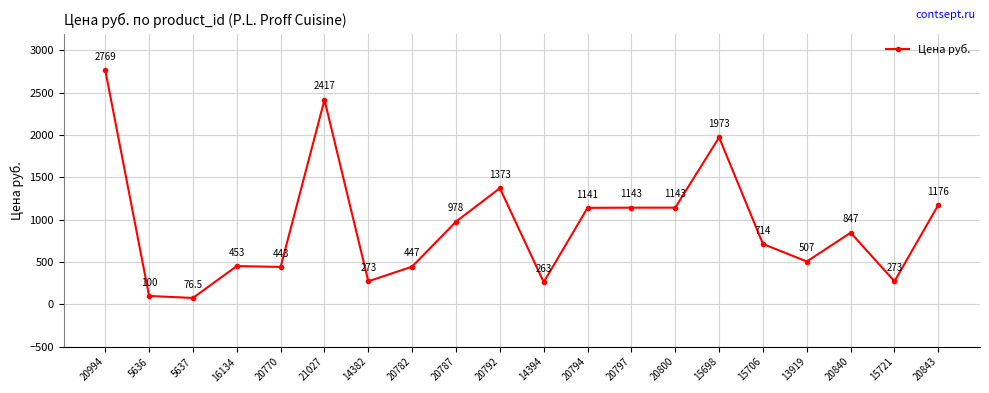

What is the sum of the values at 20770 and 21027?

2860.0